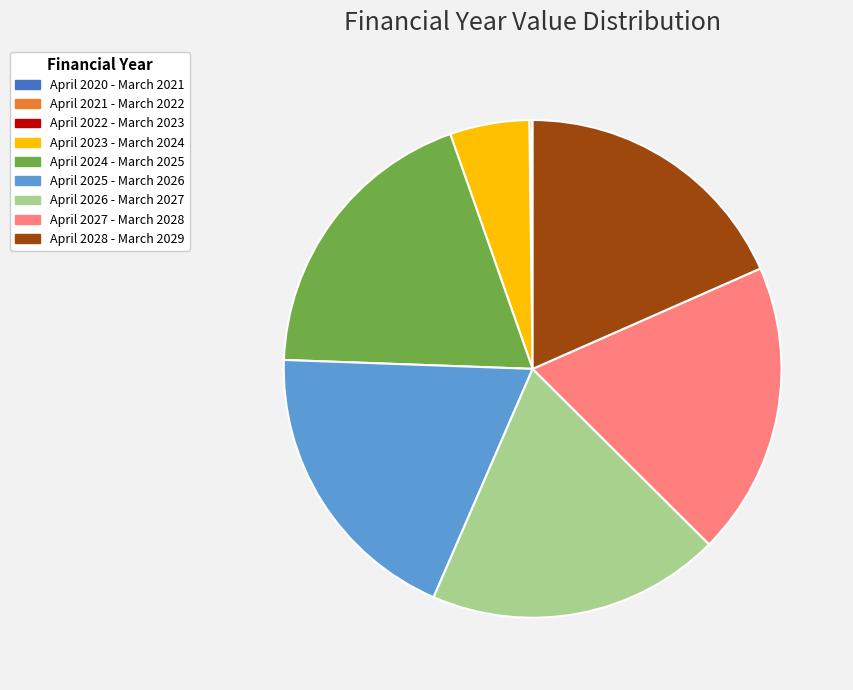

Does any single category account for the majority?

No